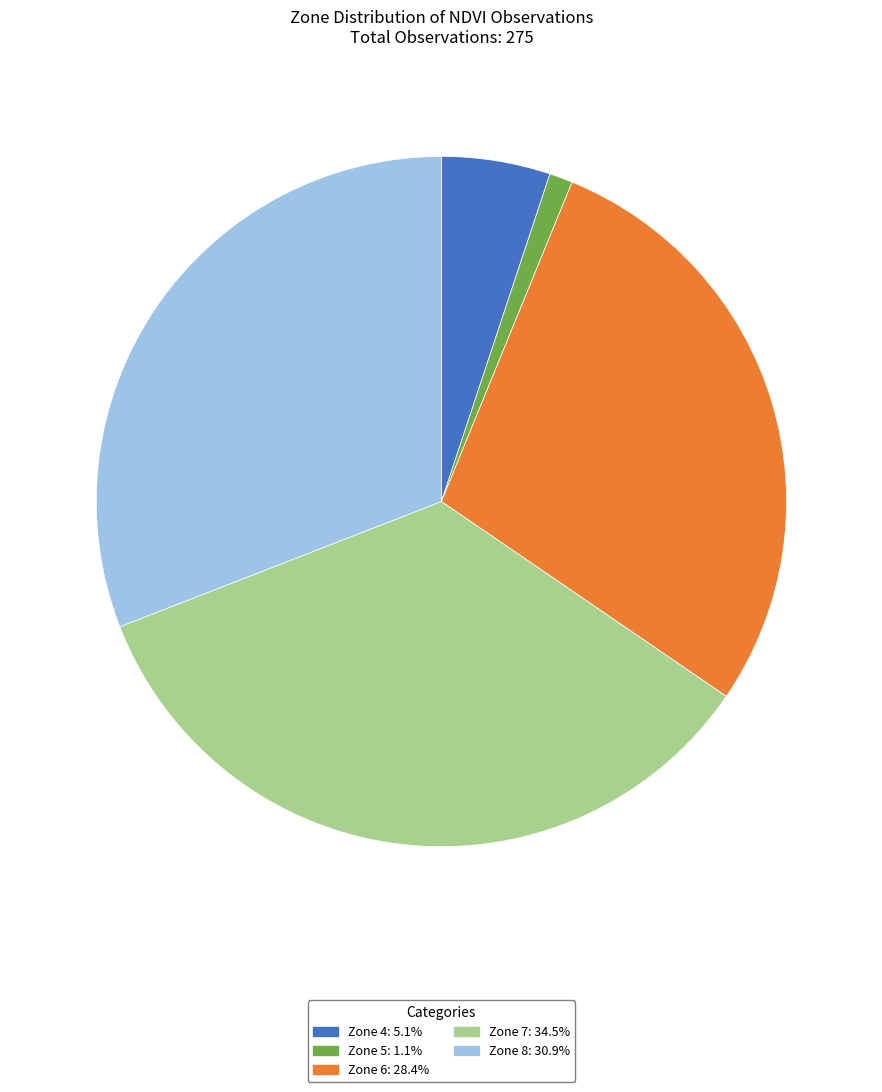

Does any single category account for the majority?

No